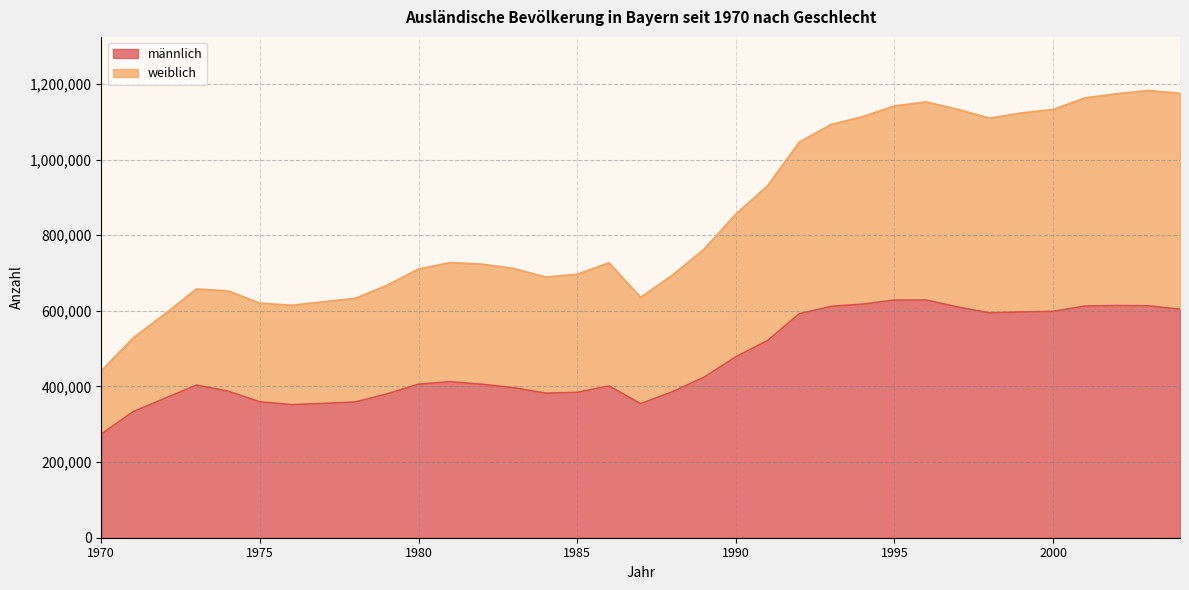

What is the average value of the männlich series?

469901